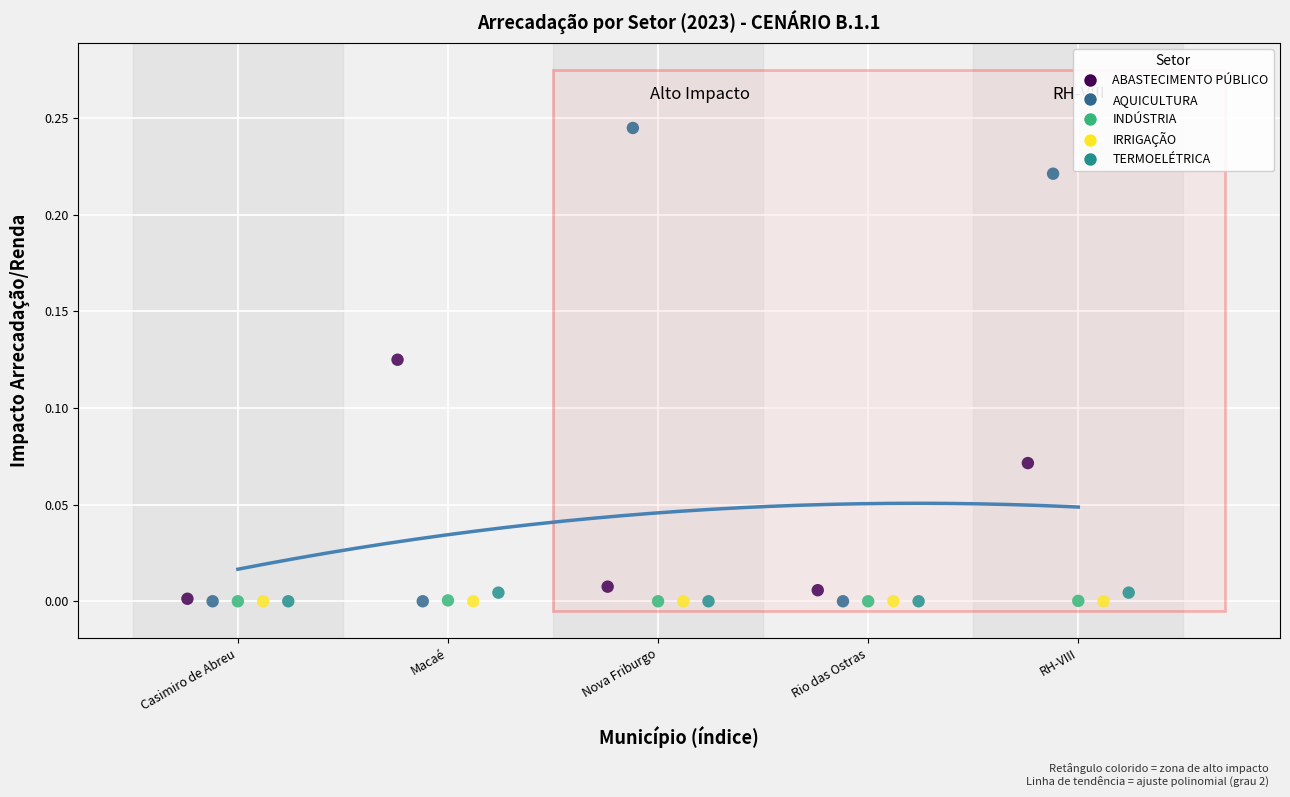

Which series contains the highest Y value?

AQUICULTURA